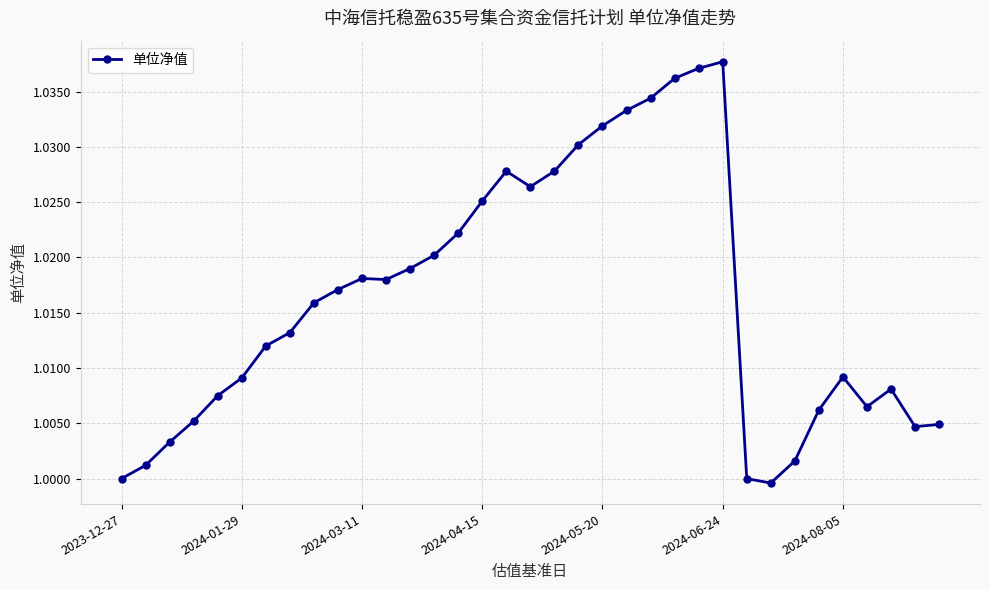

True or false: the data has more than 2 interior local peaks.

True